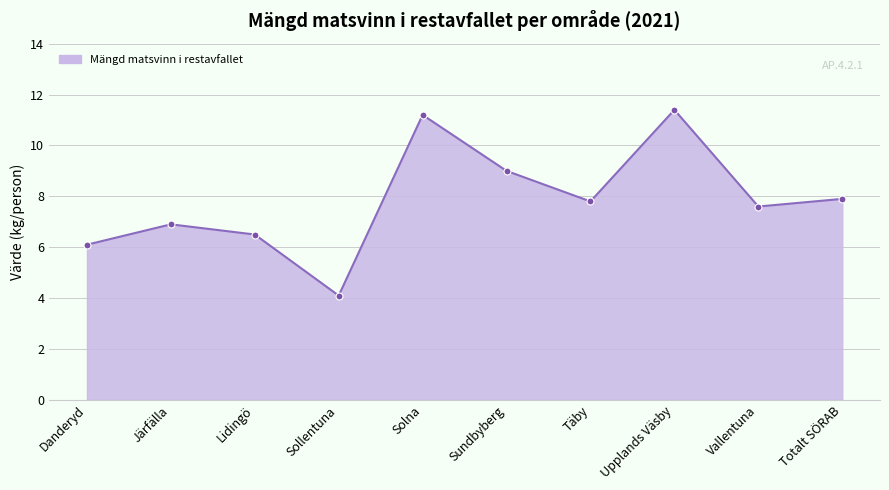

Where is the first local maximum?

Järfälla